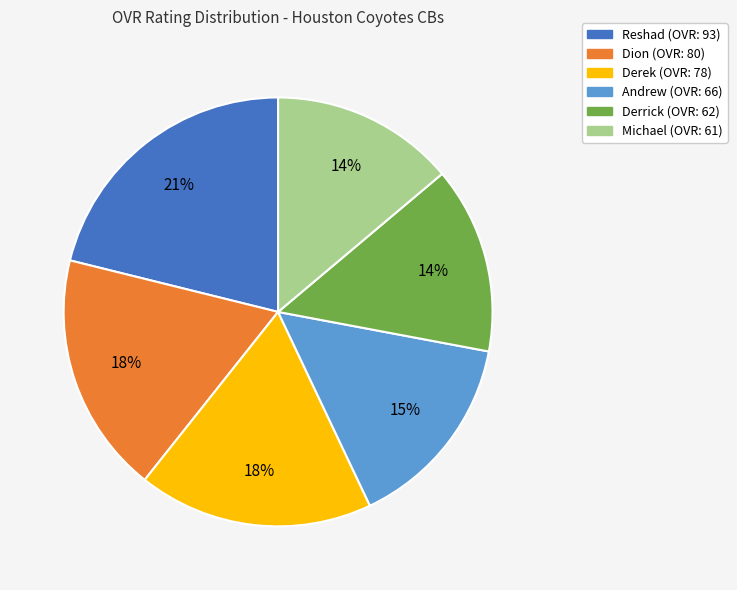

To the nearest percent, what is the difference between the Michael and Dion slice percentages?

4%